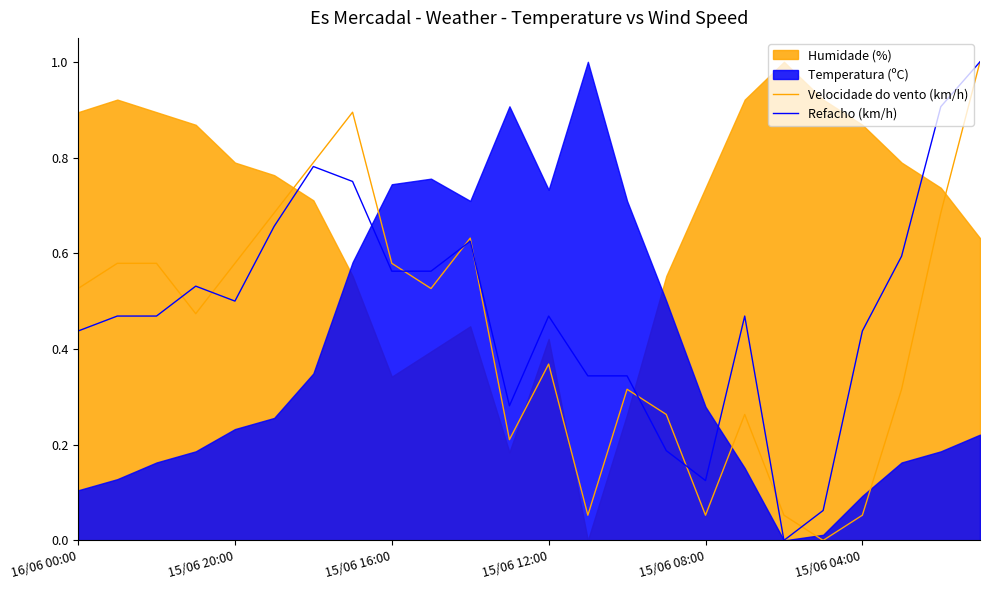

What is the value of the Refacho (km/h) point at the 24th from the left?

1.0